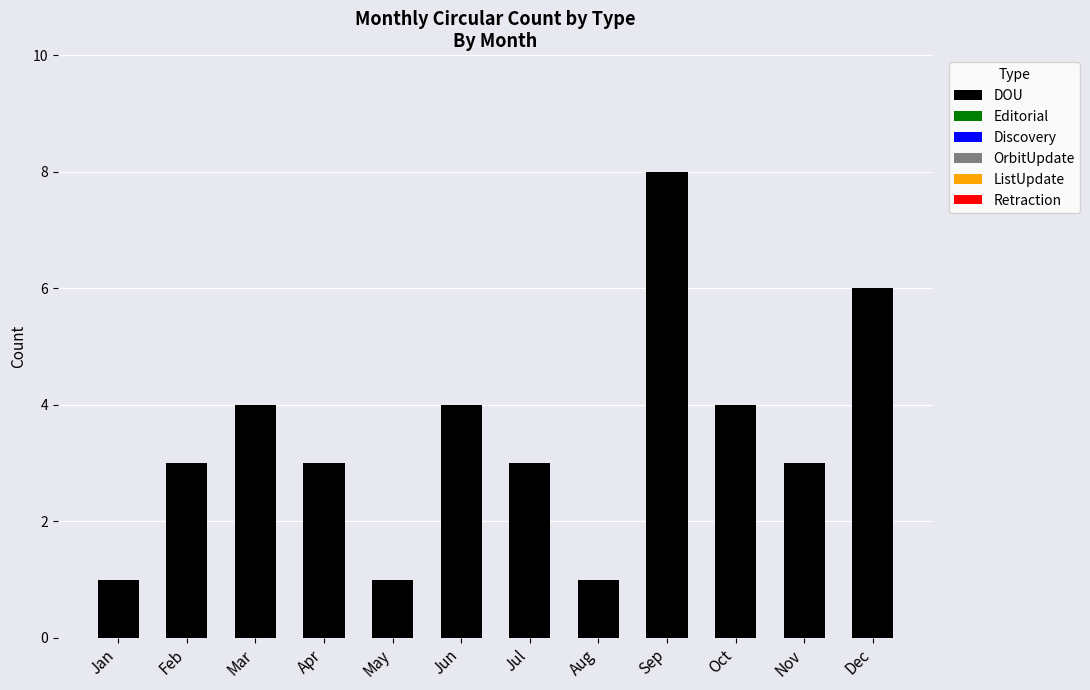

What is the difference between the maximum and second lowest values?

7